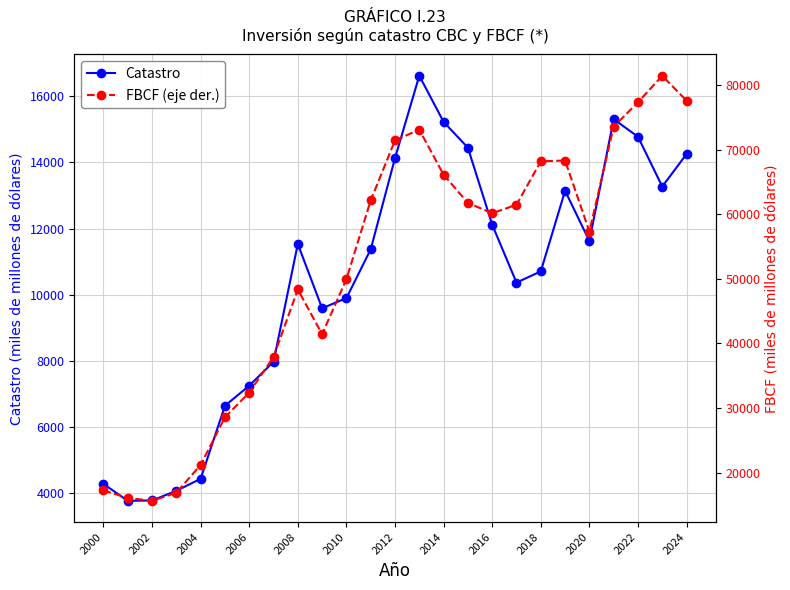

Reading right to left, extract all data points from this chart.

Catastro: 14254.0	13268.7	14776.7	15306.1	11624.4	13141.8	10703.7	10365.9	12116.6	14444.0	15226.1	16620.6	14129.1	11370.6	9896.3	9589.0	11533.2	7969.5	7248.4	6639.6	4431.5	4069.6	3776.5	3767.0	4278.4
FBCF (eje der.): 77576.8	81438.6	77331.2	73551.7	57327.2	68318.1	68194.6	61465.5	60164.9	61753.0	66119.4	73089.9	71436.2	62142.8	49955.3	41433.4	48357.6	37913.3	32406.7	28578.7	21200.9	16896.9	15651.0	16095.8	17268.5